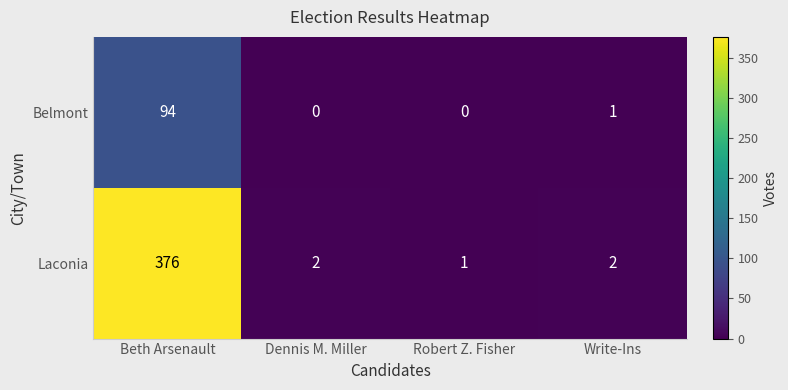

Reading left to right, transcribe all the data shown in this chart.

Belmont: 94	0	0	1
Laconia: 376	2	1	2